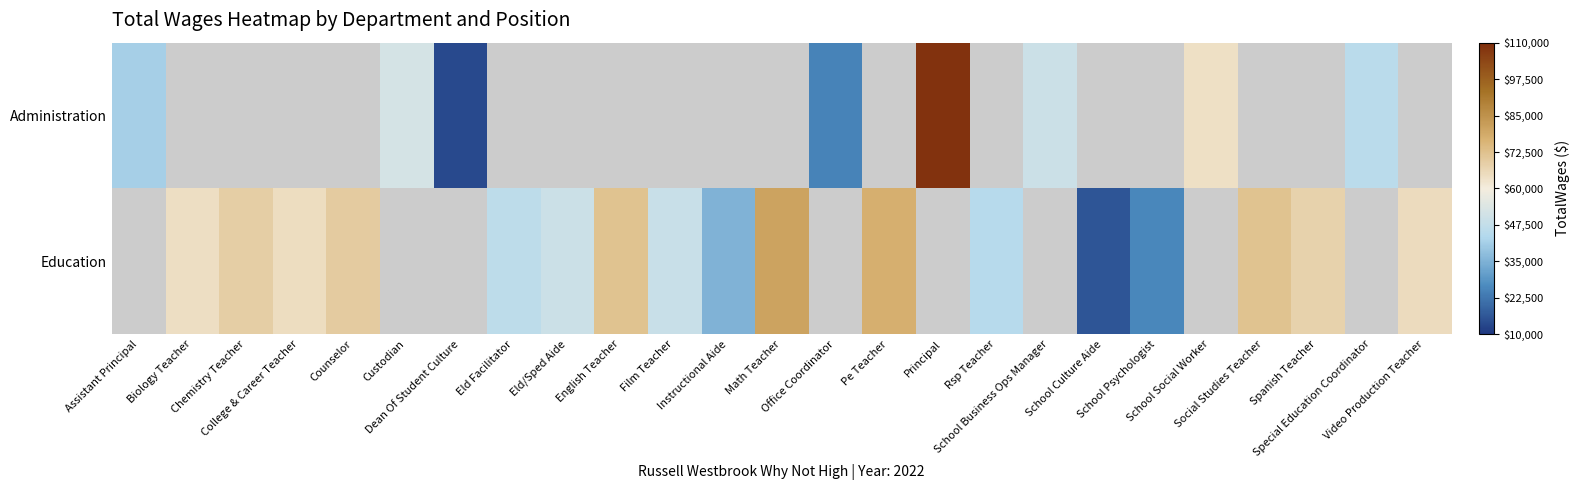

Where does the Education series first go above 48737?

Biology Teacher